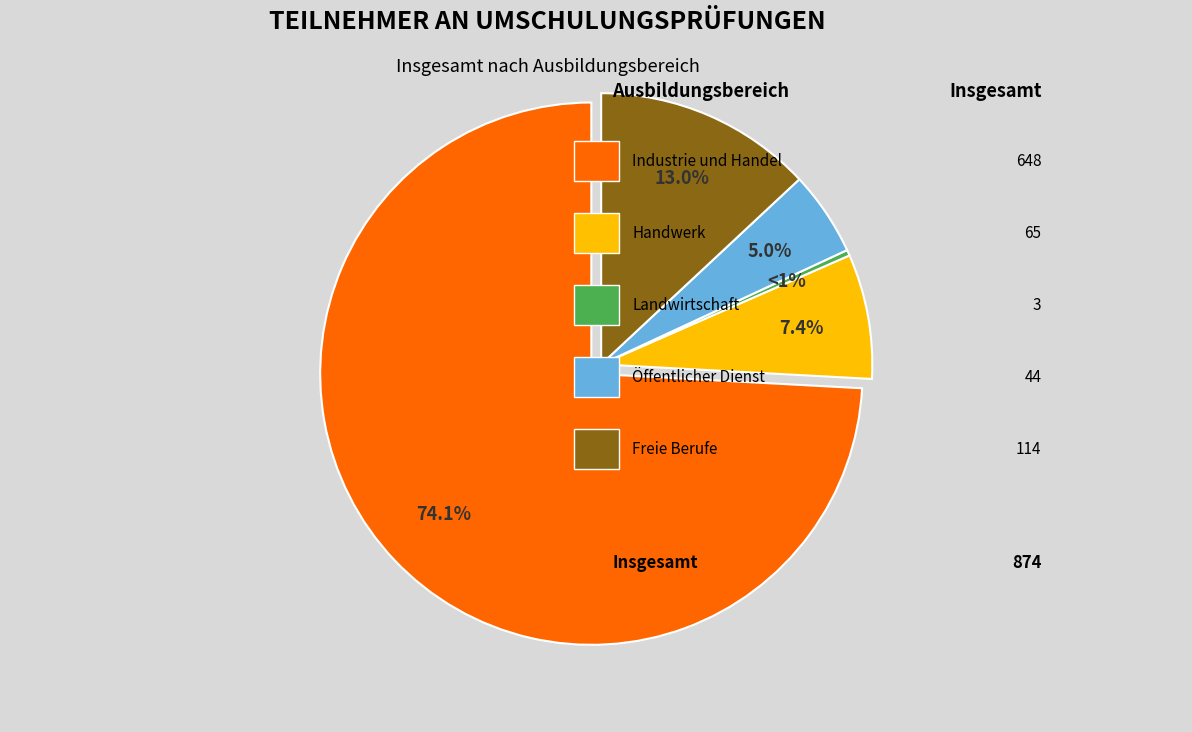

How many slices are in this pie chart?

5